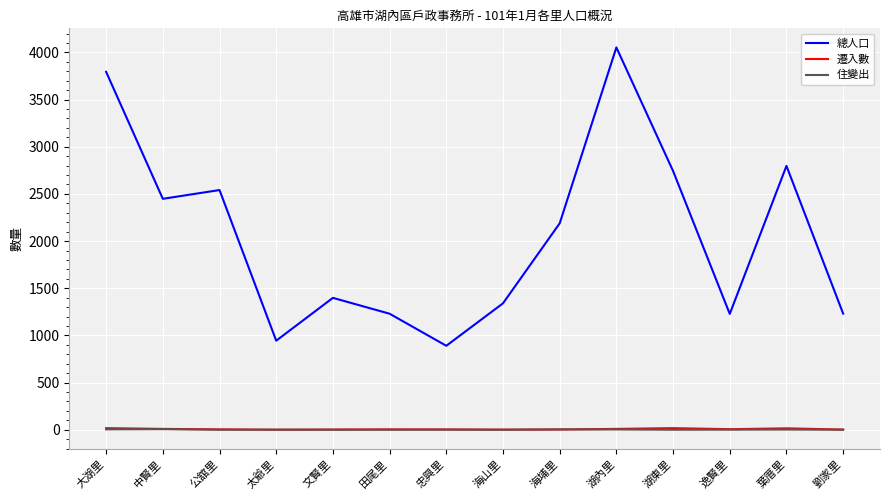

Which series has the widest spread of values?

總人口